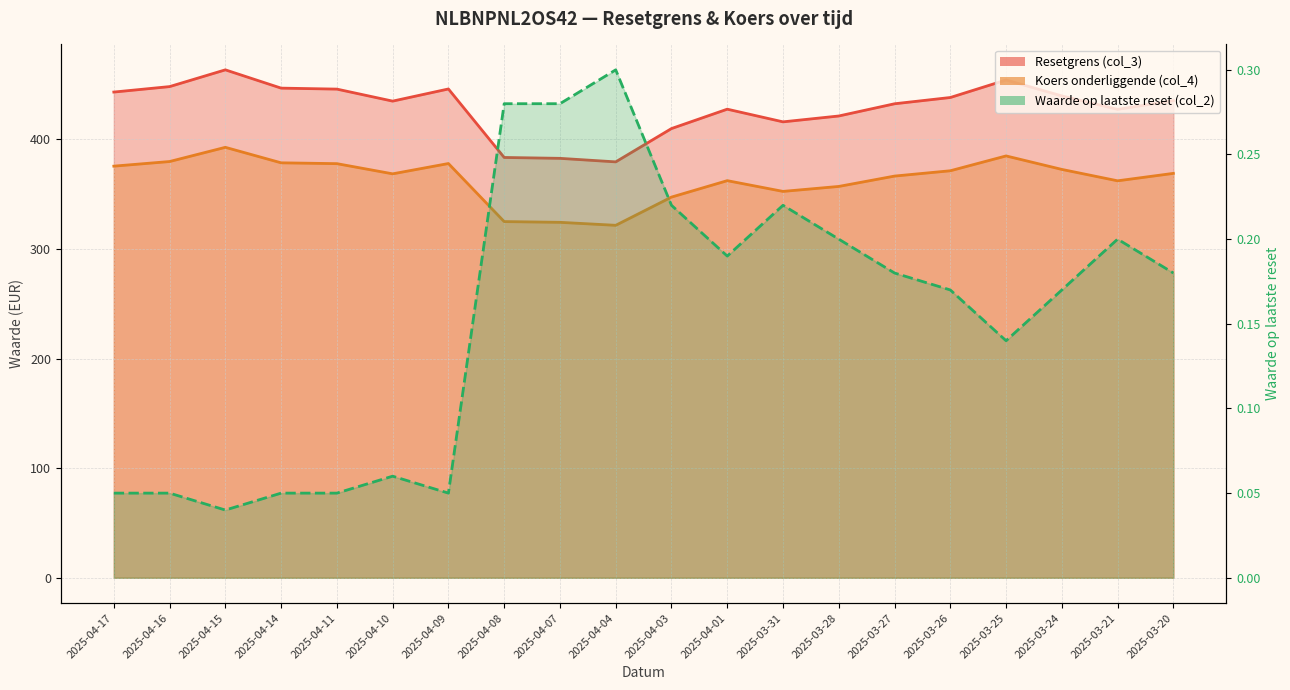

How many interior local valleys does the Resetgrens (col_3) series have?

4